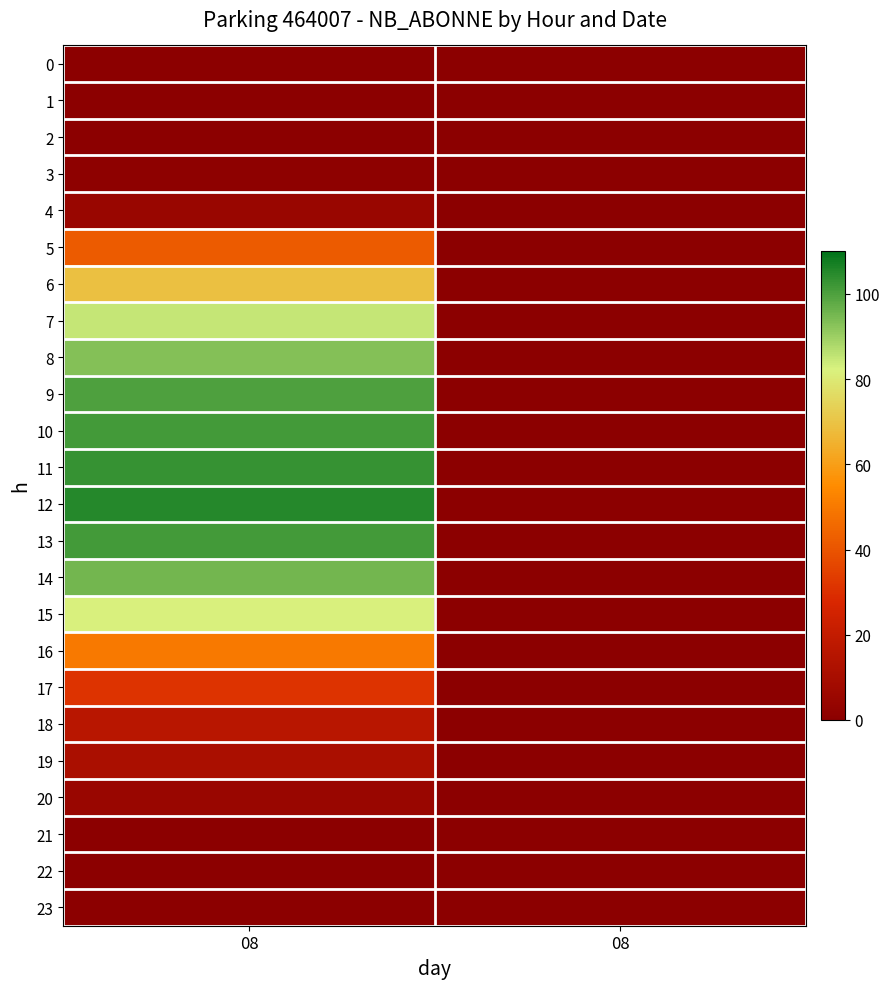

Count the number of data series in this chart.

24